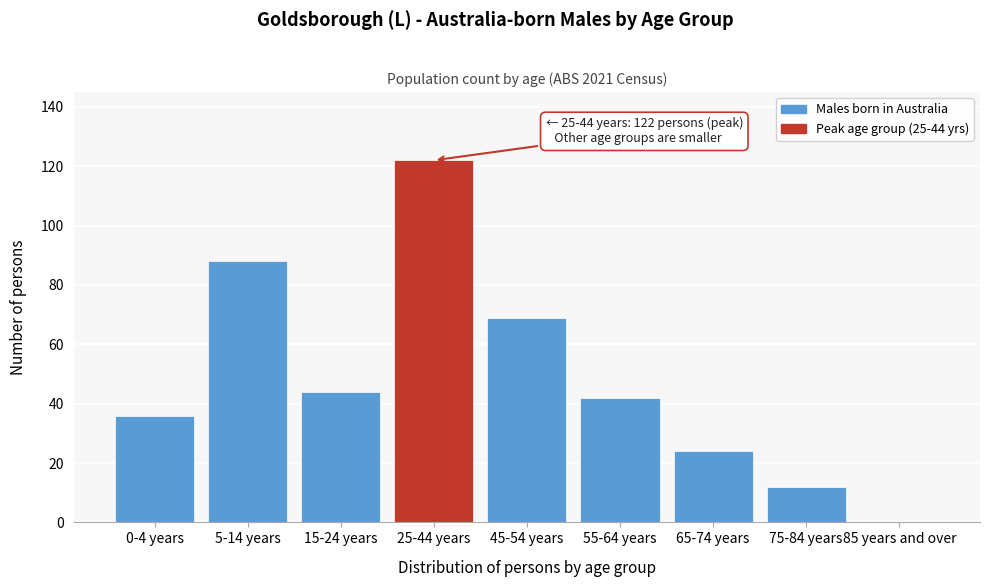

Reading right to left, transcribe all the data shown in this chart.

85 years and over=0	75-84 years=12	65-74 years=24	55-64 years=42	45-54 years=69	25-44 years=122	15-24 years=44	5-14 years=88	0-4 years=36